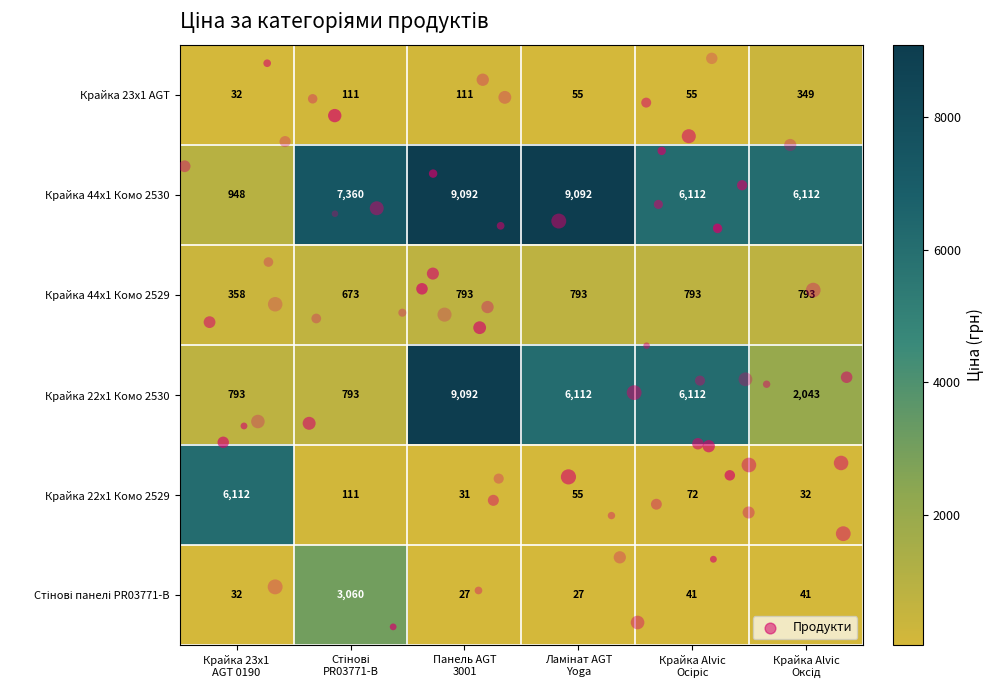

Count the Крайка 22x1 Комо 2530 values in the range 793 to 6112.

5